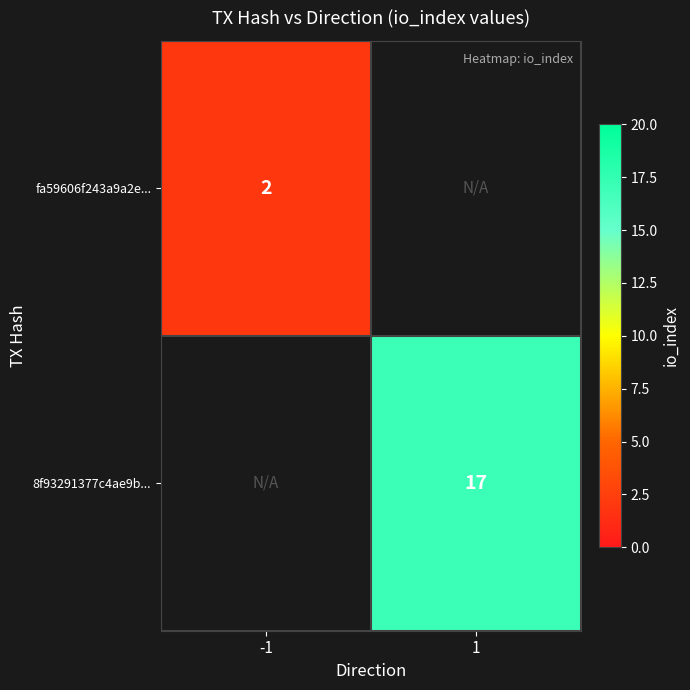

Is it true that fa59606f243a9a2e... equals 1 at -1?

False